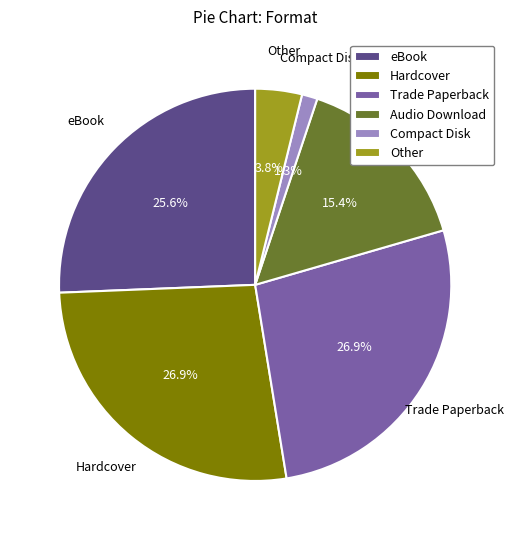

Which has a higher value, Audio Download or Compact Disk?

Audio Download